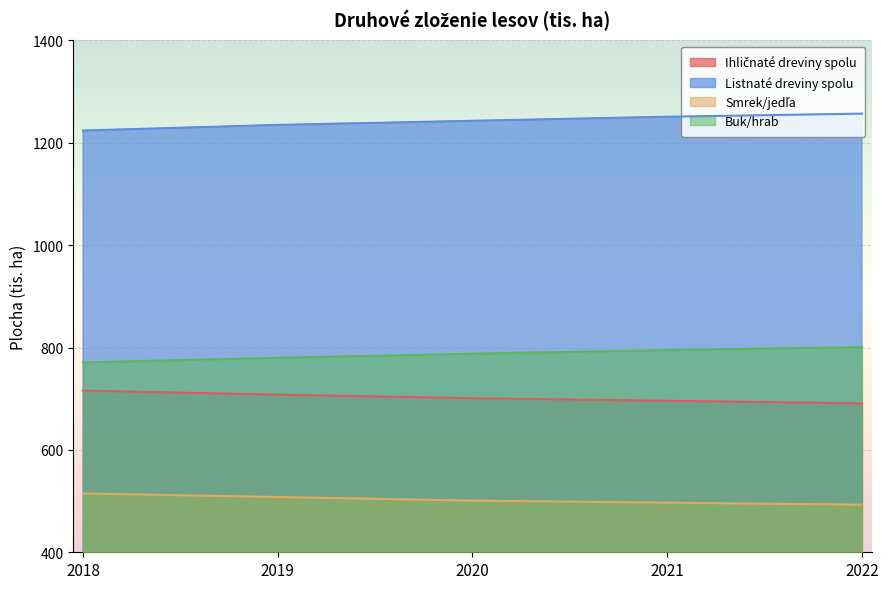

What is the difference between the maximum and minimum values in the Buk/hrab series?

30